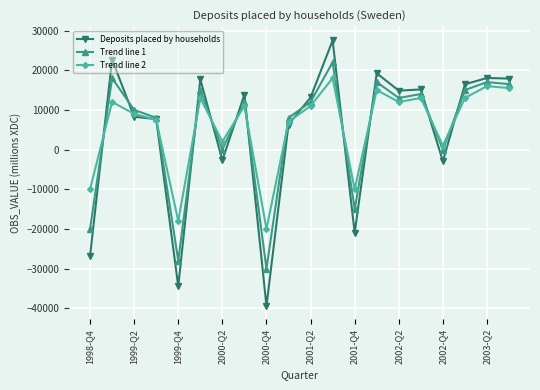

Which series has the largest range (max minus min)?

Deposits placed by households